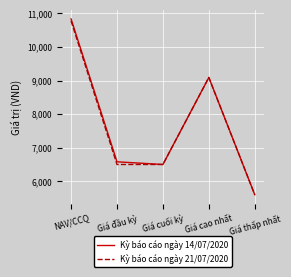

Which series has the largest range (max minus min)?

Kỳ báo cáo ngày 14/07/2020